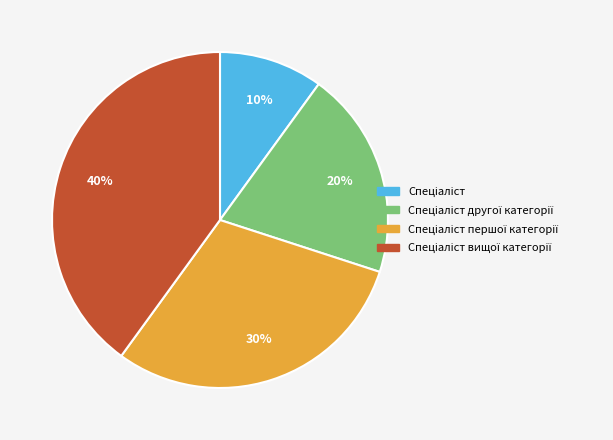

Is there a majority slice in this chart?

No